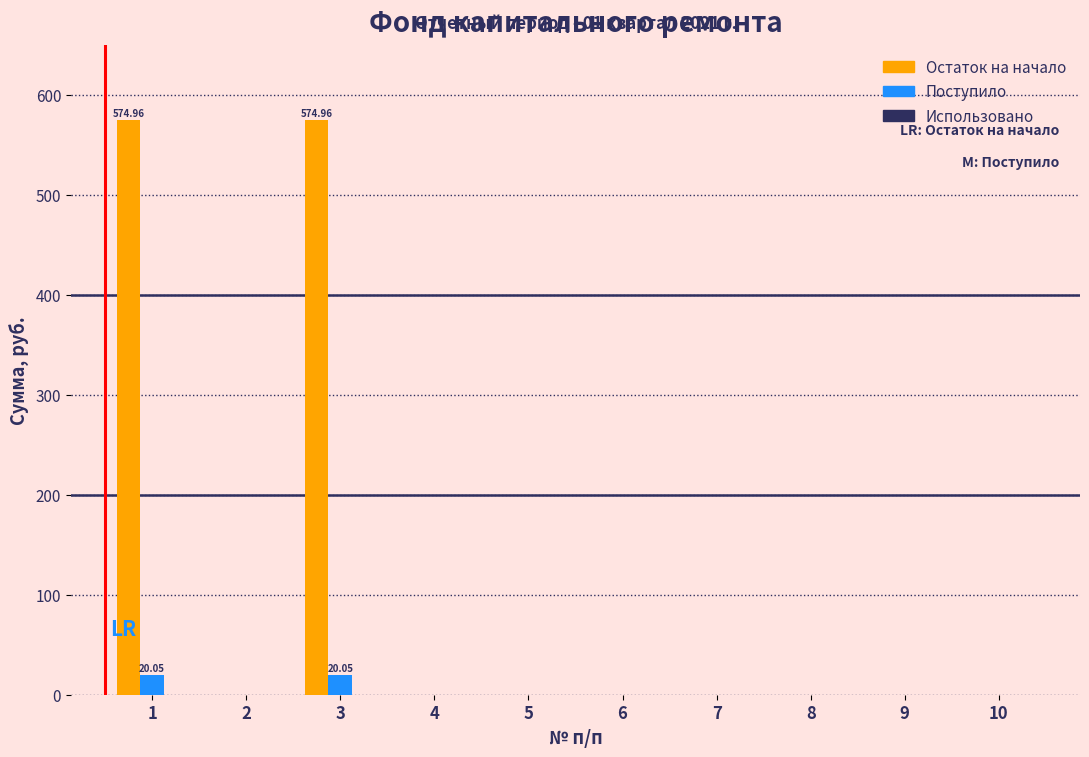

Which series has the largest total across all categories?

Остаток на начало